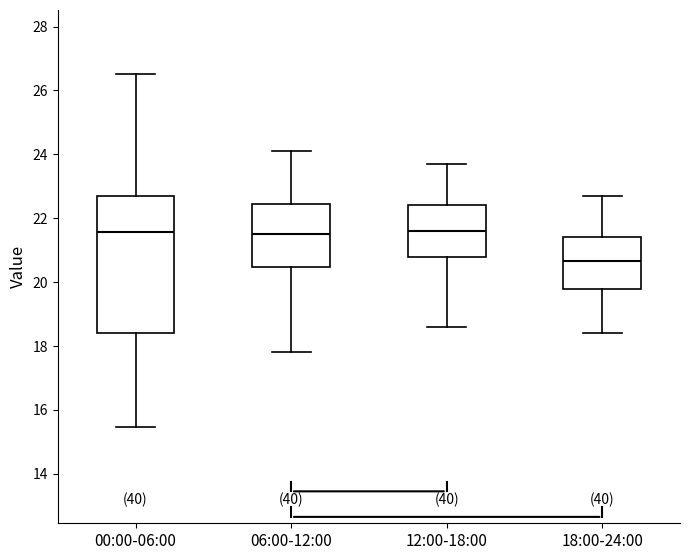

Which box is the tallest, from its lower edge to its upper edge?

00:00-06:00